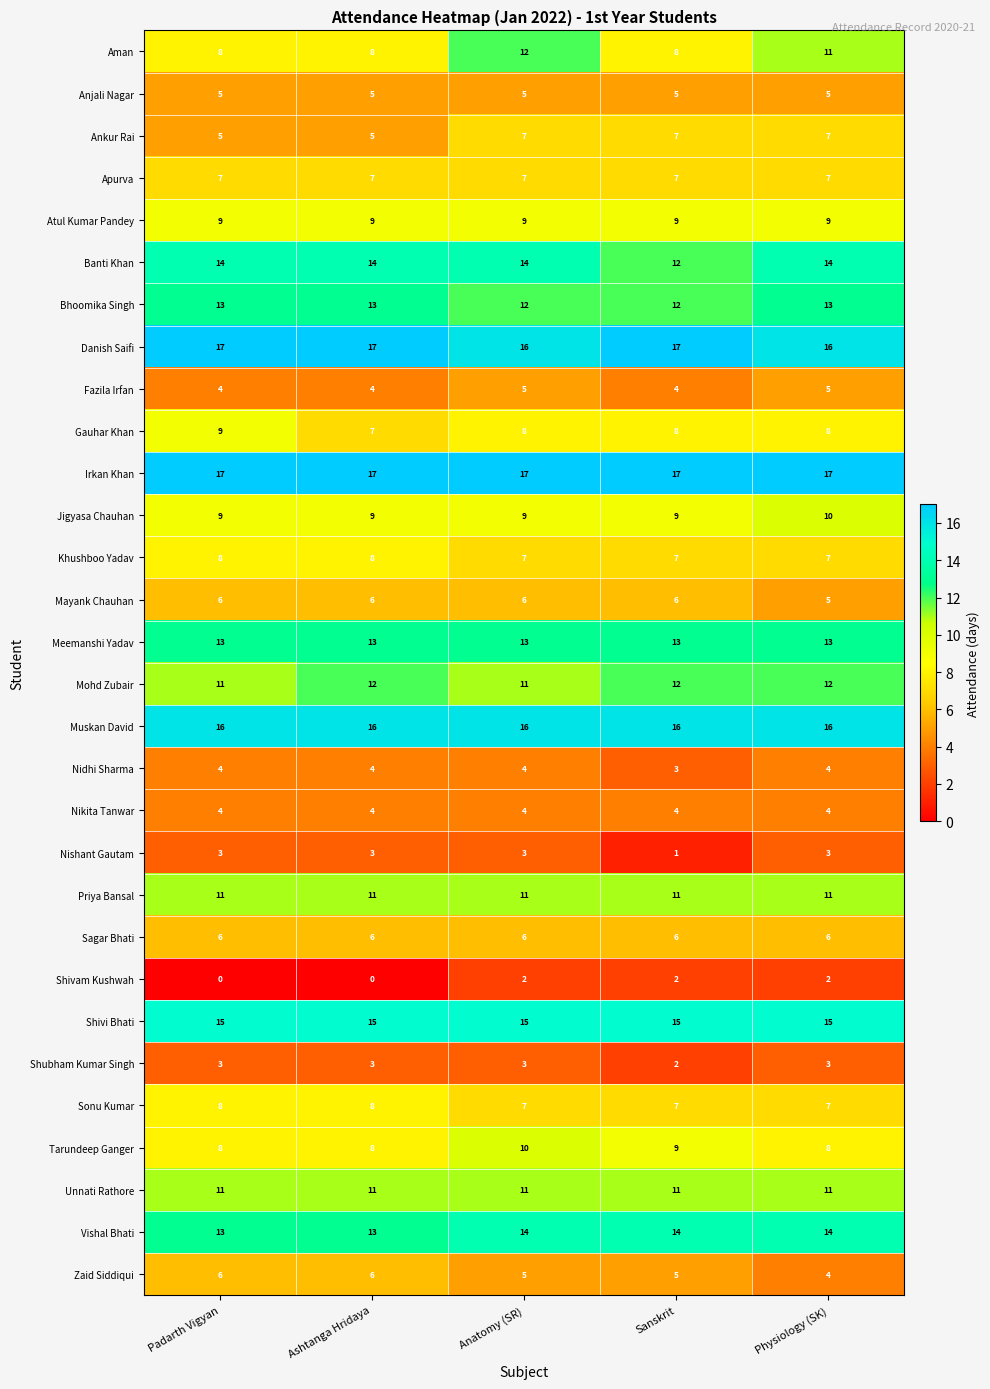

Which series has the largest total across all categories?

Irkan Khan